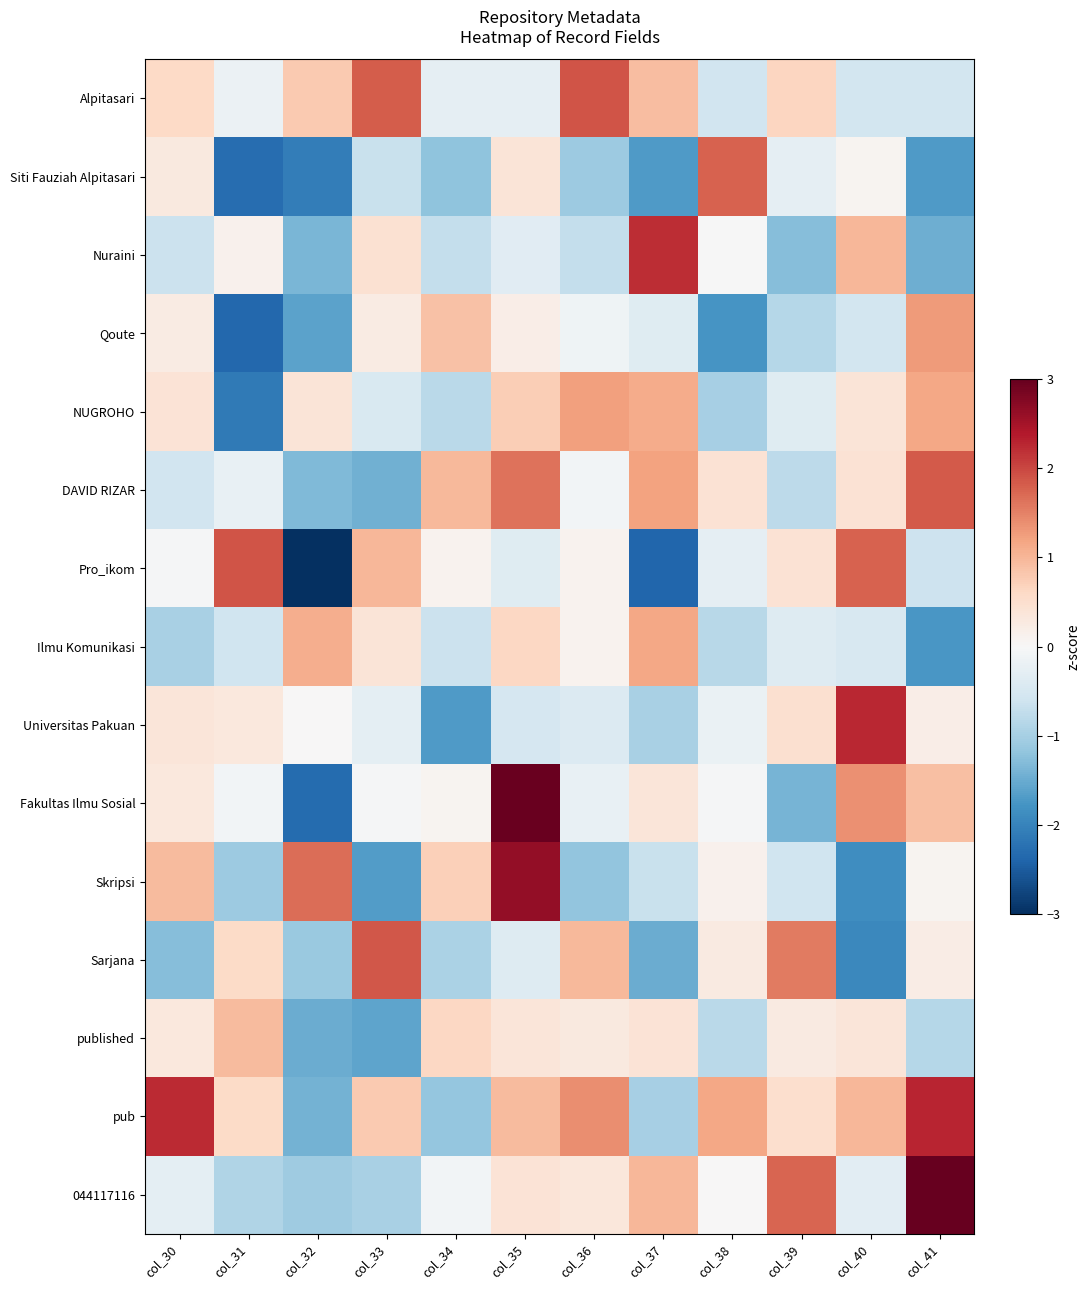

Which series has the largest range (max minus min)?

Fakultas Ilmu Sosial